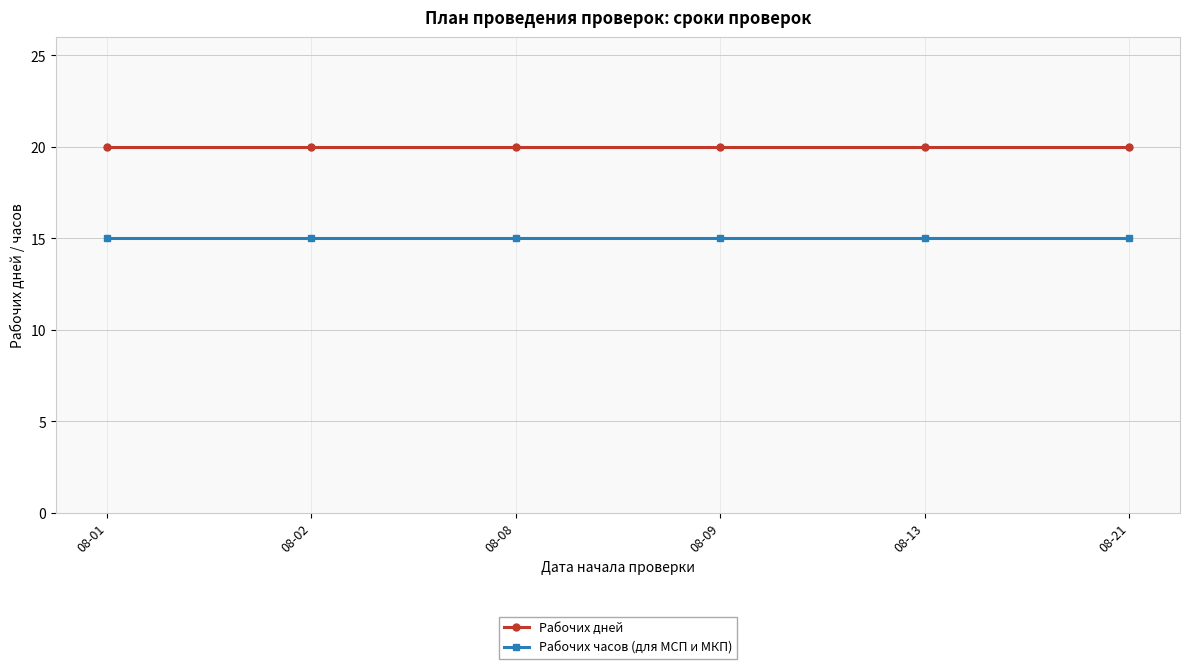

Is the value of Рабочих дней at 08-02 greater than the value of Рабочих часов (для МСП и МКП) at 08-08?

Yes